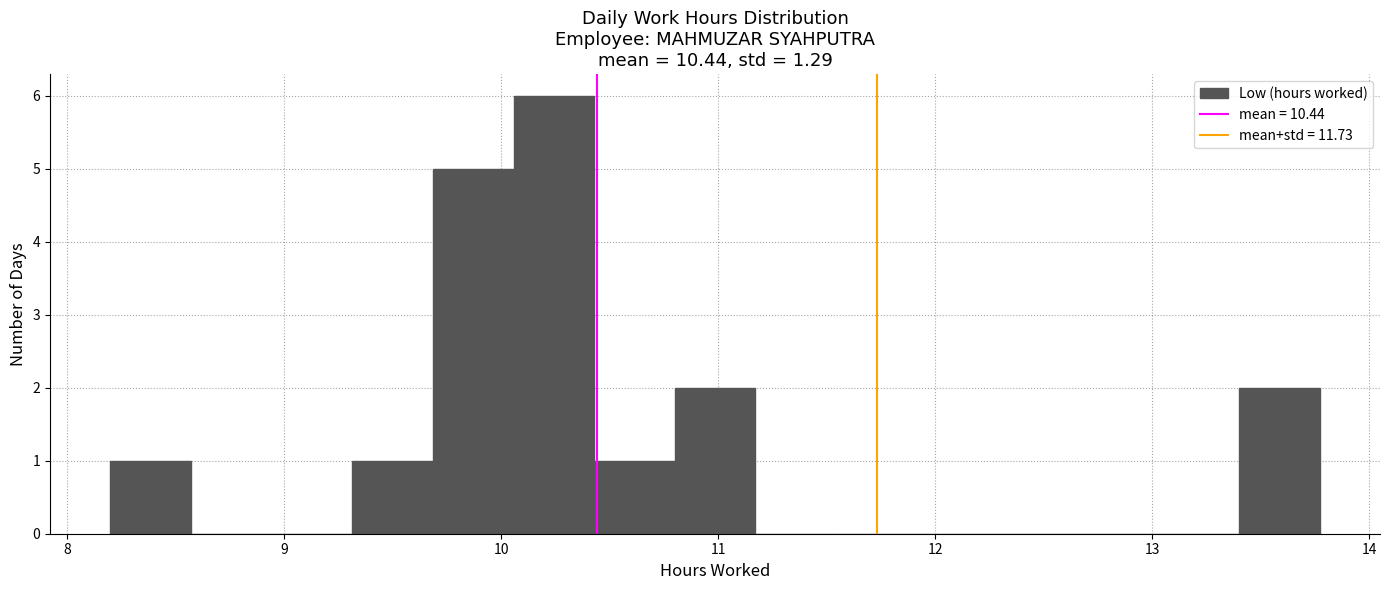

Read against the x-axis, roughly where is the centre of the tallest bar?

10.2